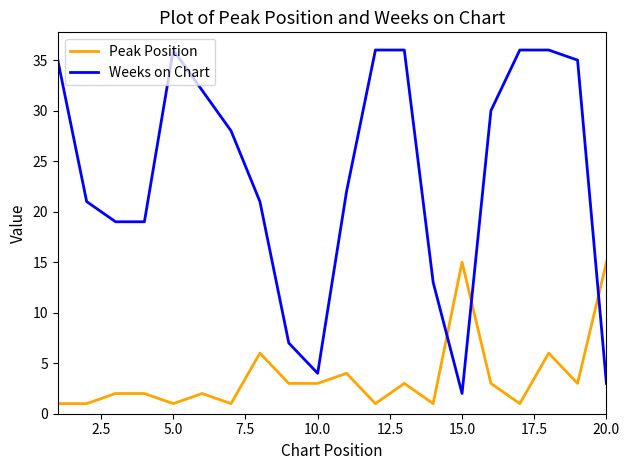

True or false: Weeks on Chart and Peak Position cross at least once.

True